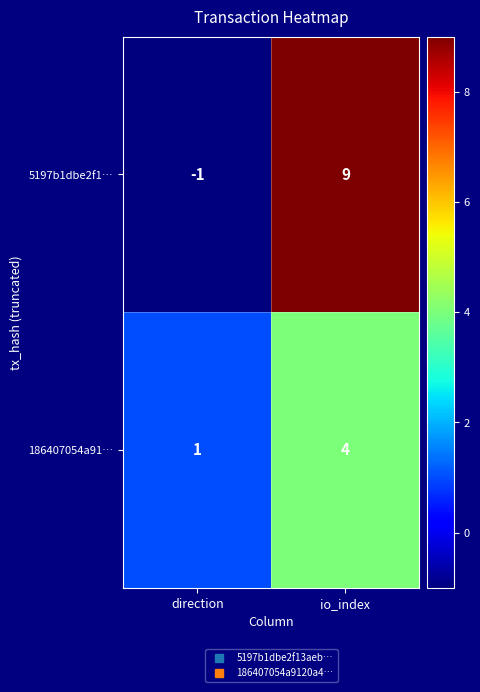

How many series are shown in this chart?

2